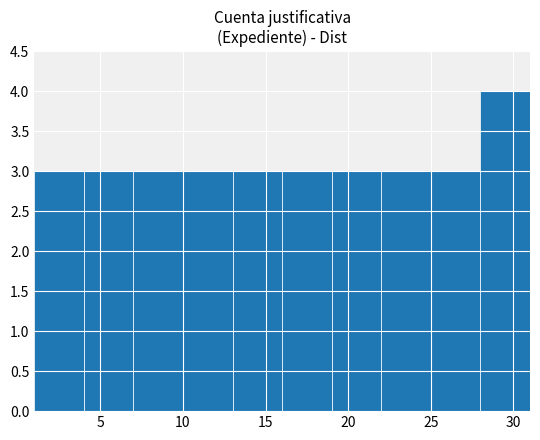

Over which range of the x-axis is the bar tallest?

28 to 31